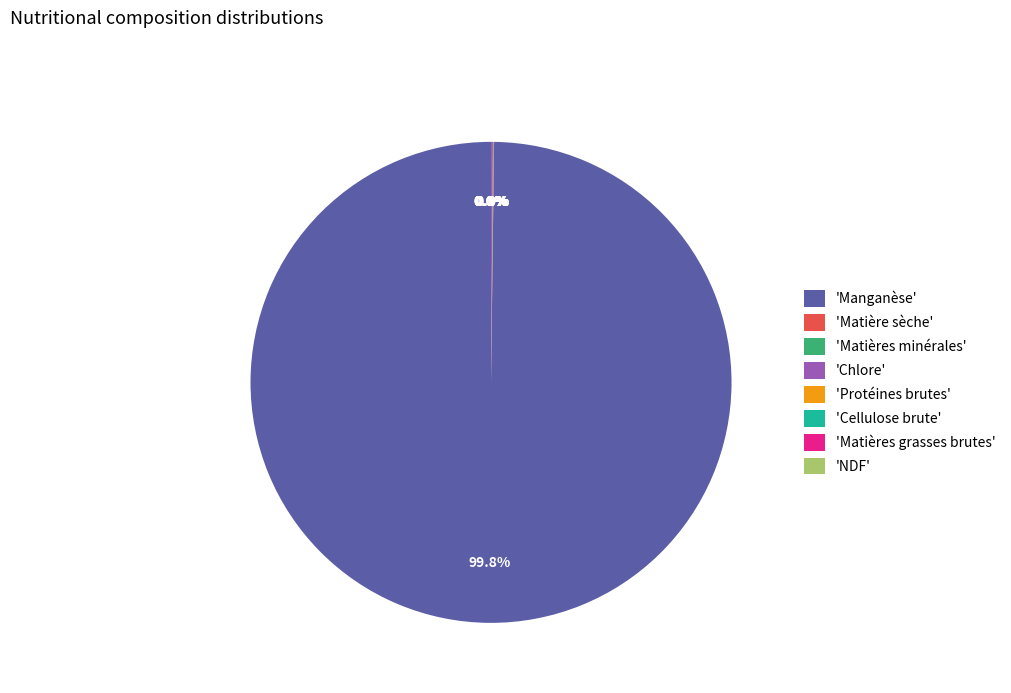

What is the largest slice in the pie chart?

'Manganèse'